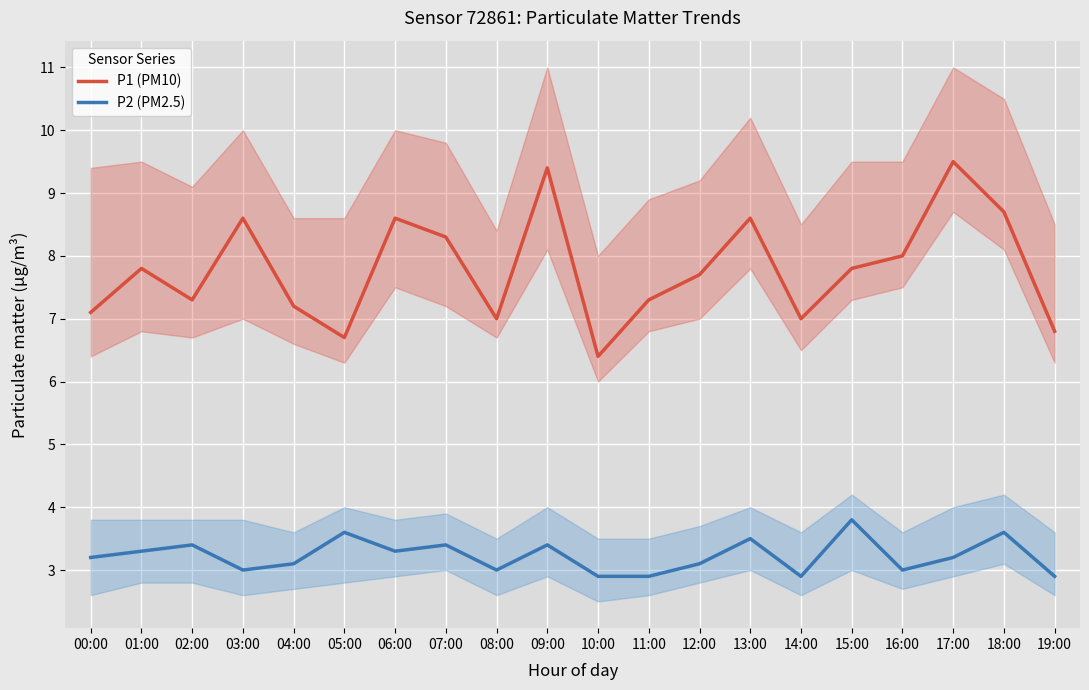

What are all the series names shown in the legend?

P1 (PM10), P2 (PM2.5)